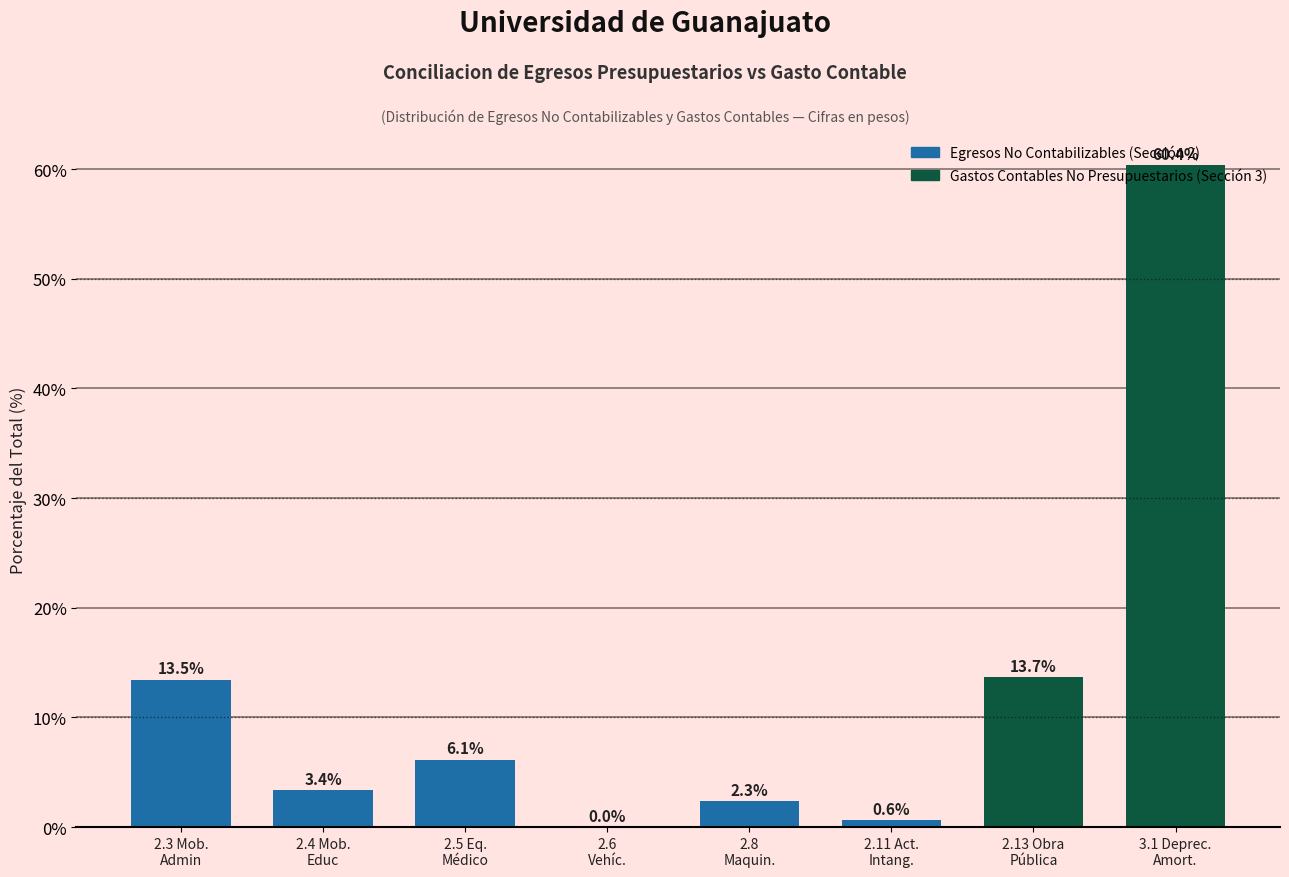

What is the maximum value shown in the chart?

60.4